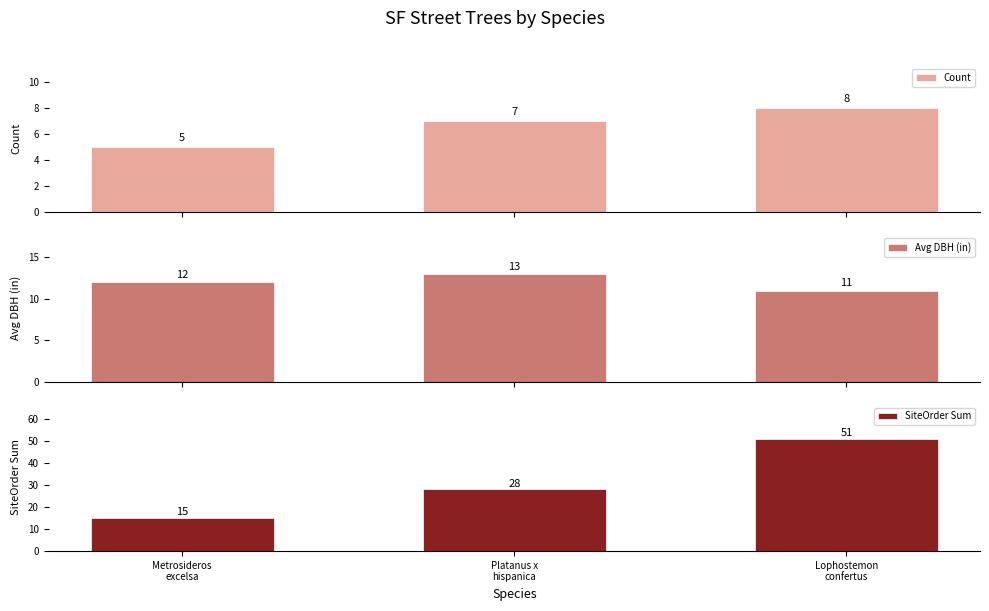

Rank the series by their average value, from lowest to highest.

Count, Avg DBH (in), SiteOrder Sum